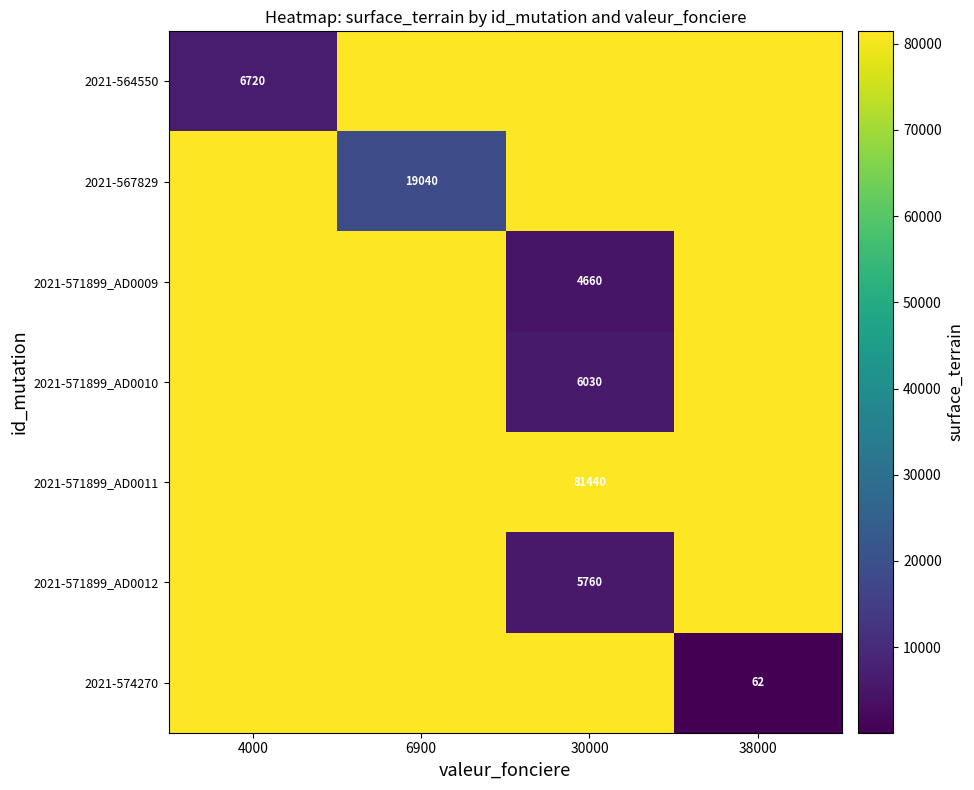

How many data points does each series have?

4